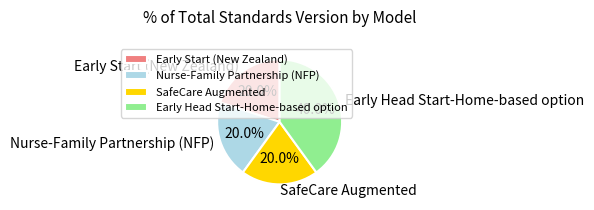

To the nearest percent, what is the average slice percentage?

25%